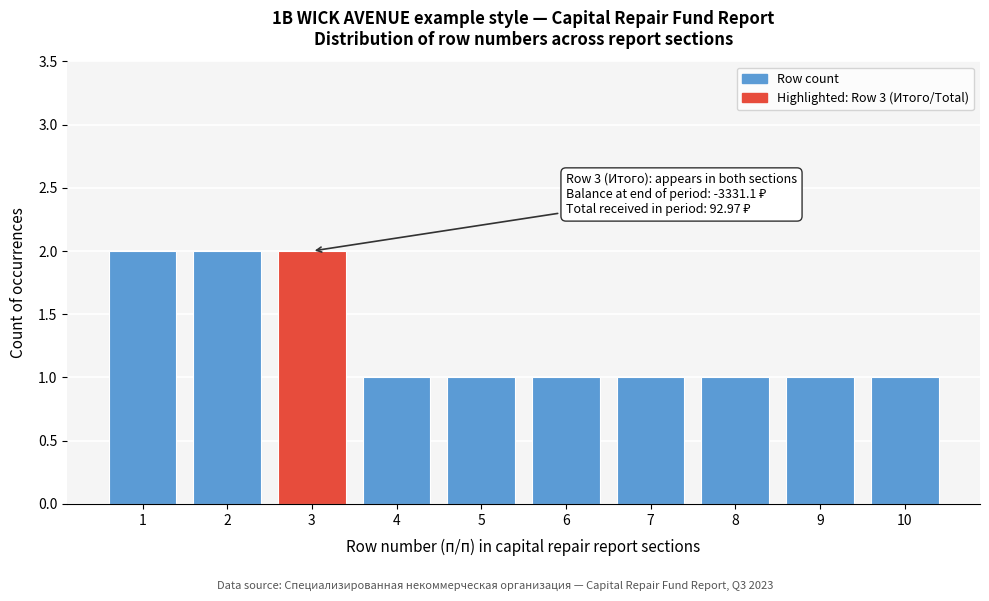

Reading right to left, what are all the values shown in this chart?

10=1	9=1	8=1	7=1	6=1	5=1	4=1	3=2	2=2	1=2